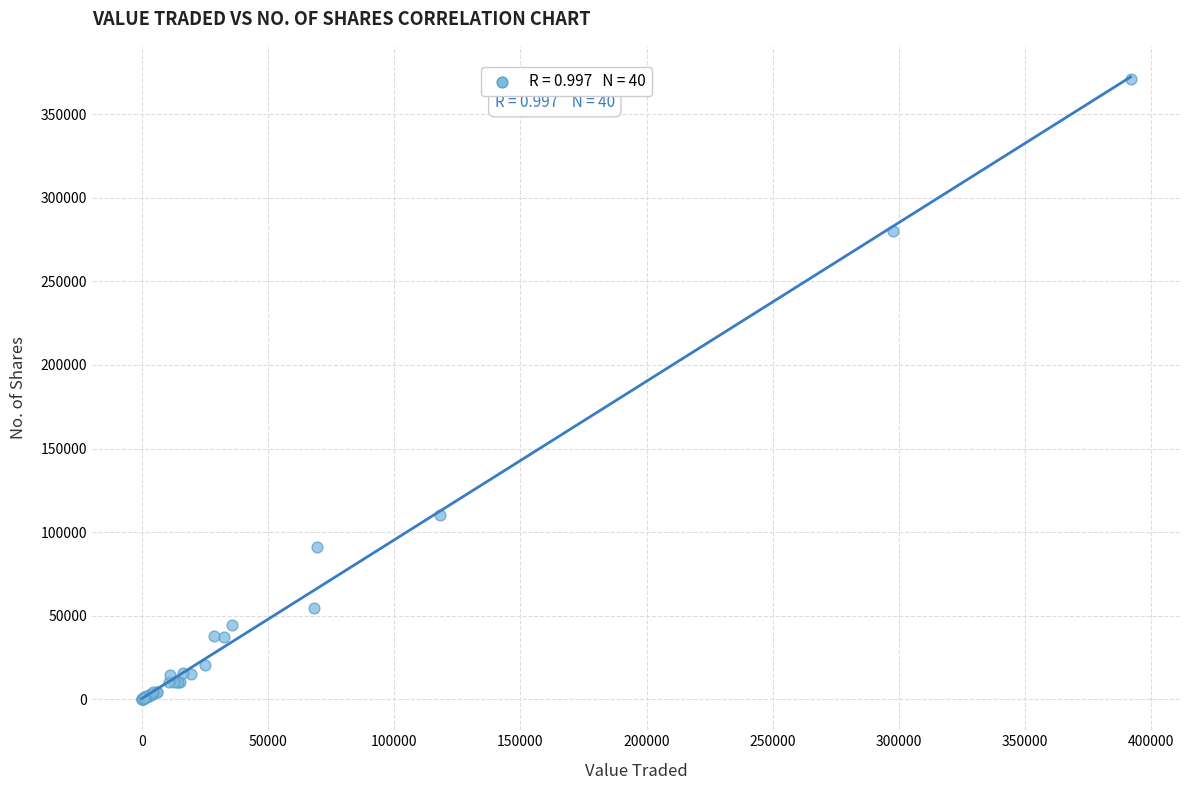

What Y value in the scatter plot is closest to 185540?

110500